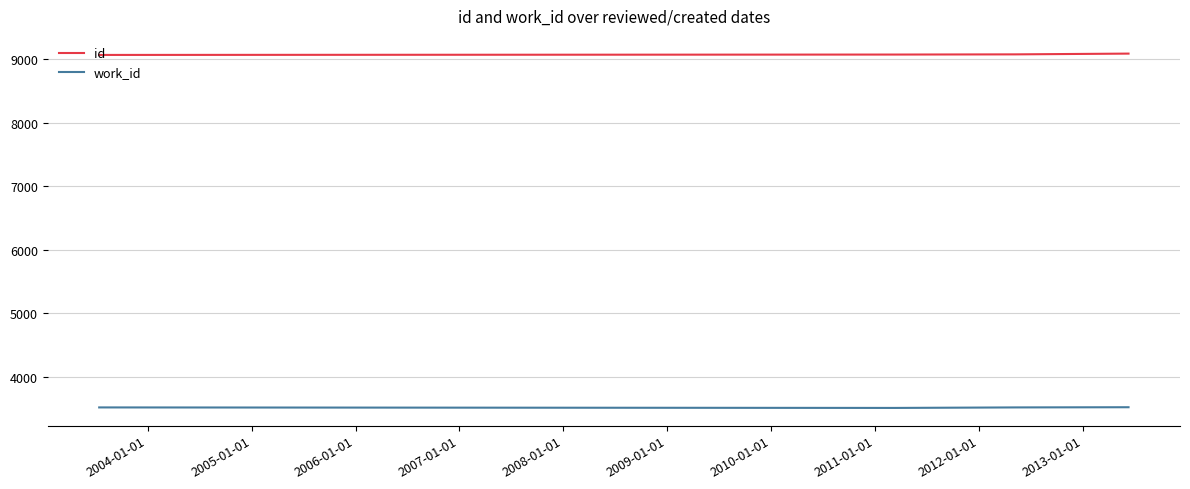

How many work_id values are between 3514 and 3517?

3